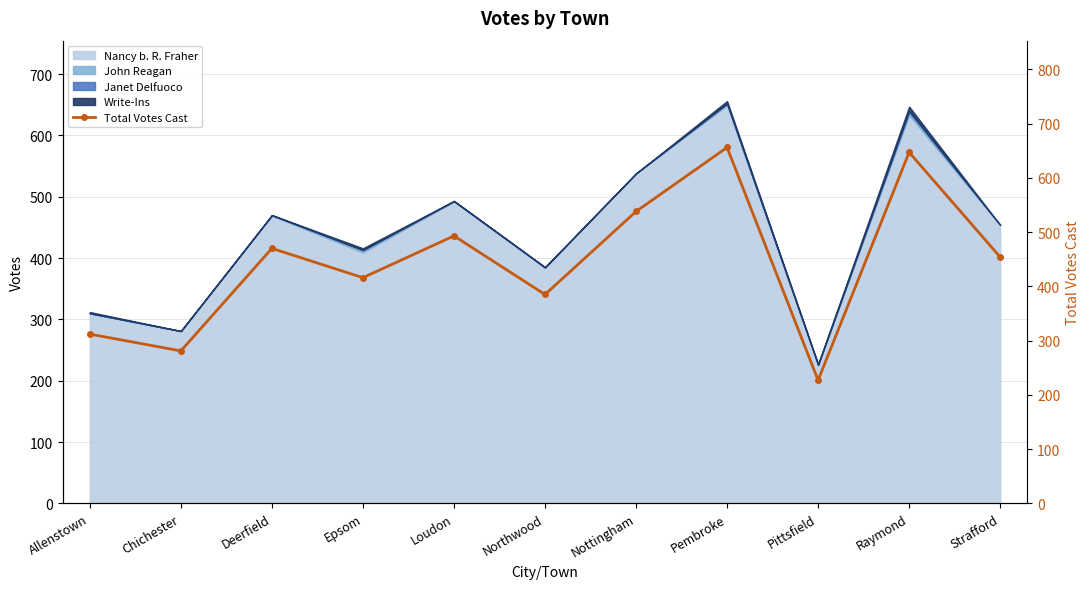

What is the label of the 3rd point from the right?

Pittsfield